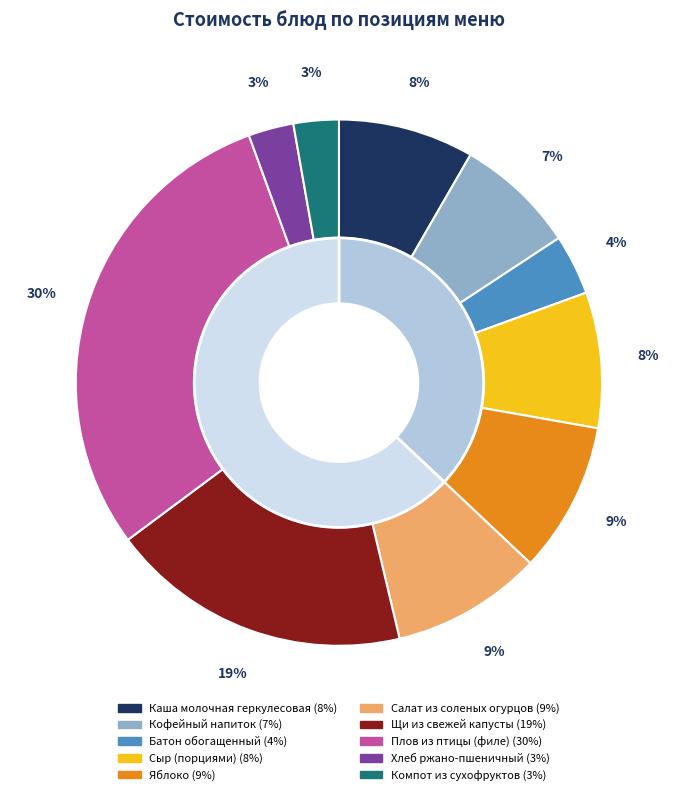

Which has a higher value, Щи из свежей капусты or Кофейный напиток?

Щи из свежей капусты